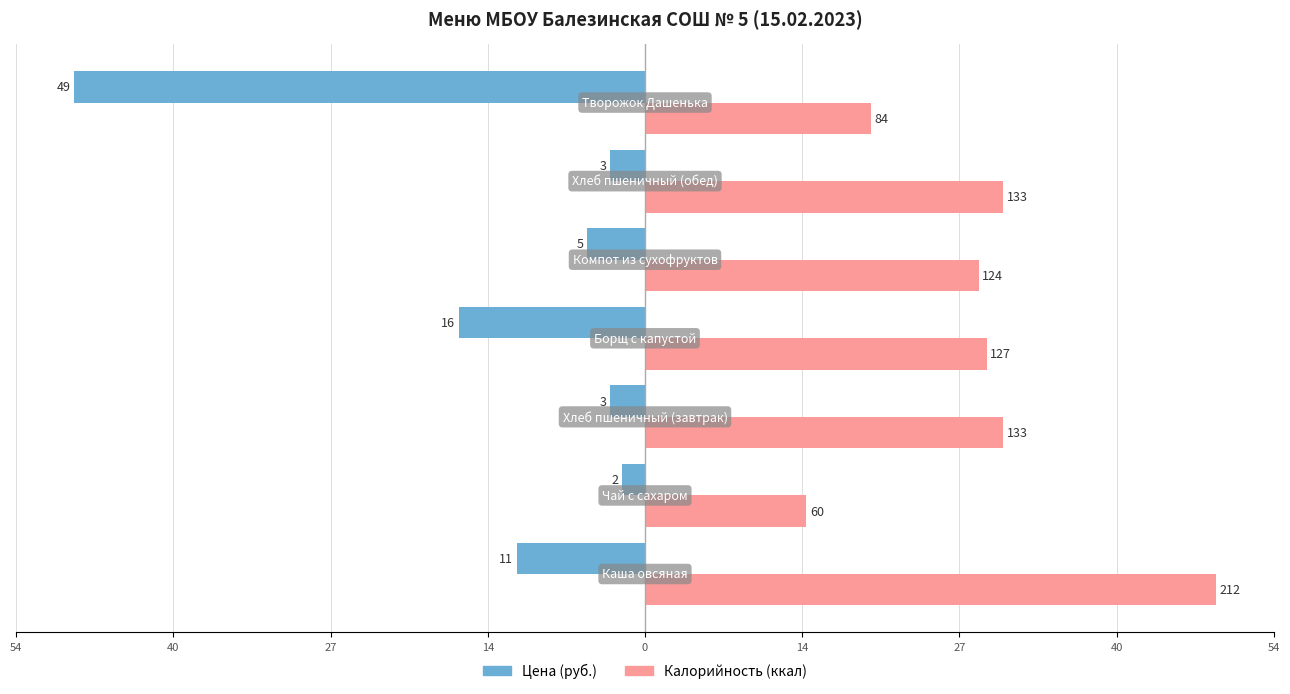

What are all the series names shown in the legend?

Цена (руб.), Калорийность (ккал)